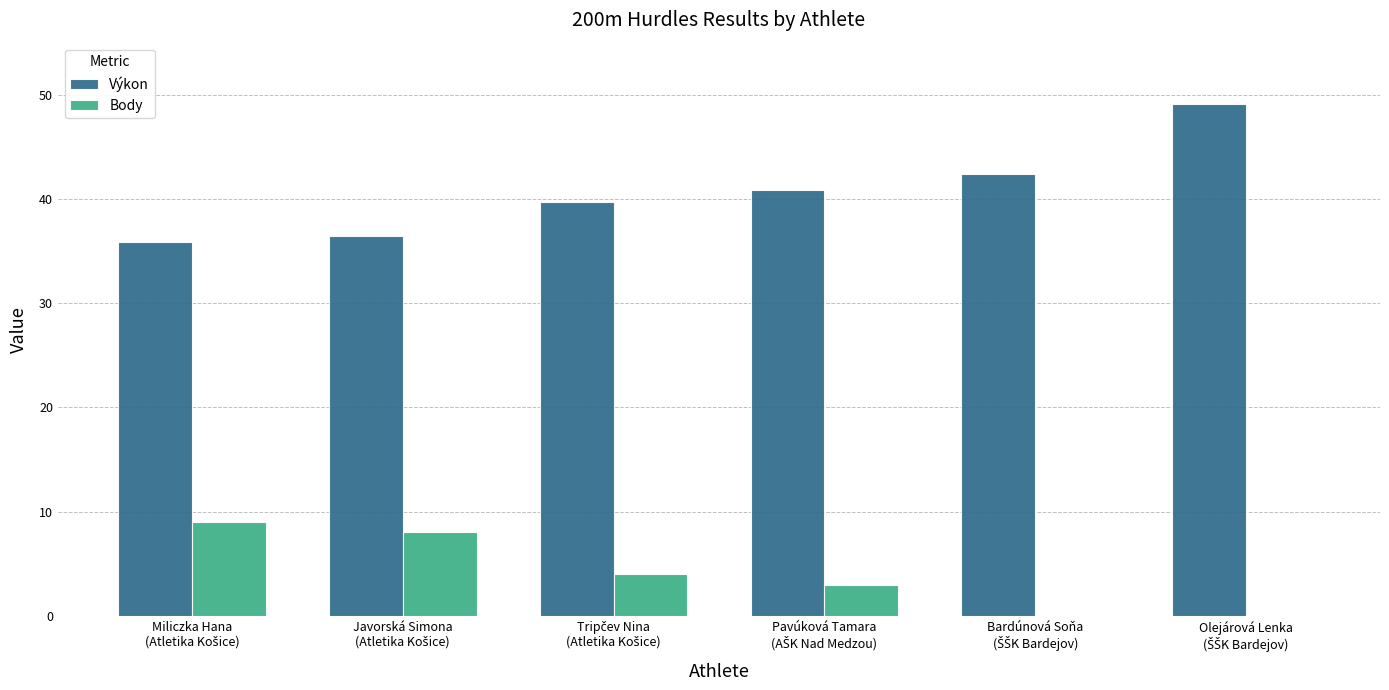

What is the sum of all Body values?

24.0